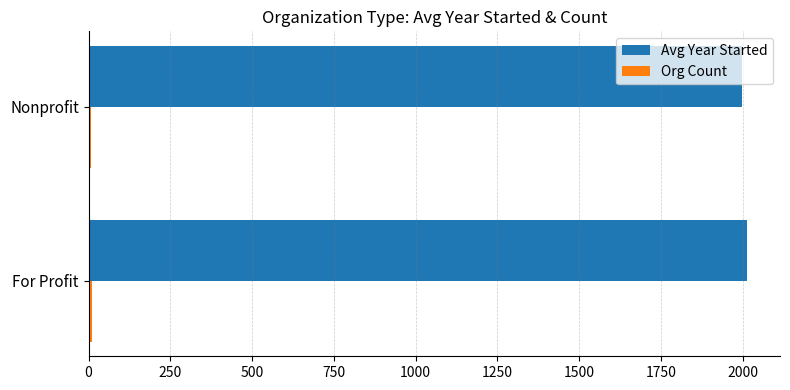

List the labels in order of Avg Year Started value, smallest first.

Nonprofit, For Profit